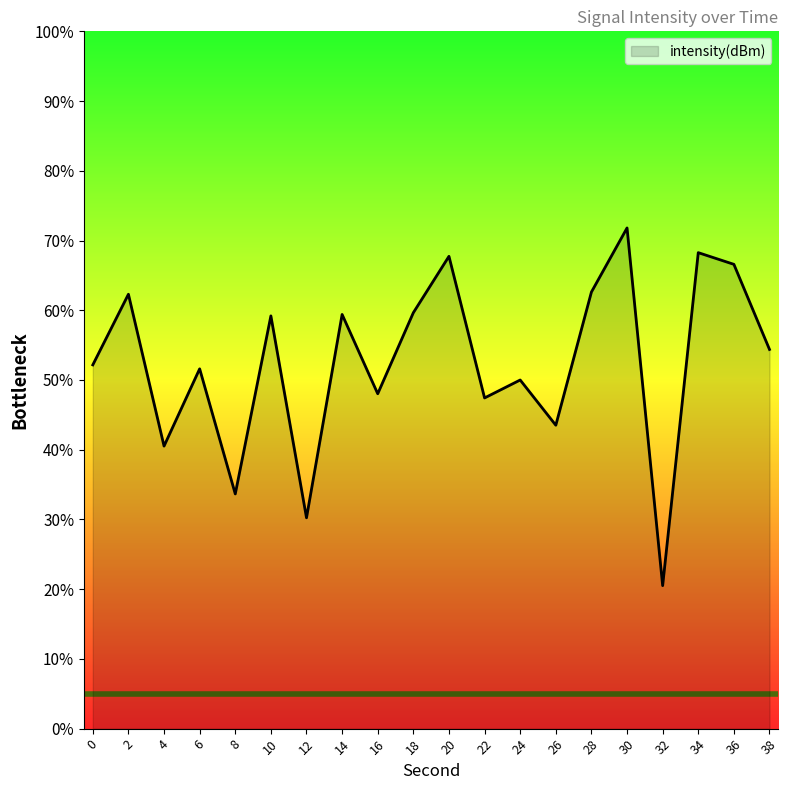

The value at 26 is -193.8. True or false?

False